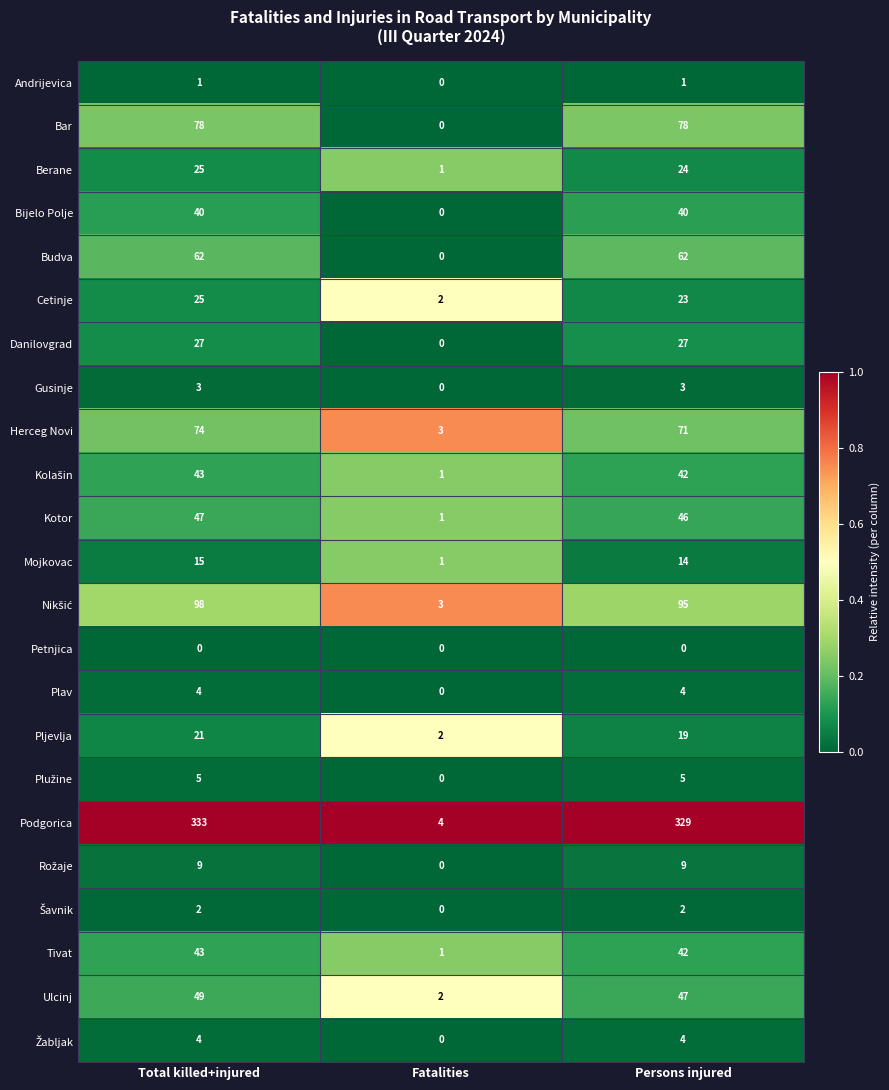

Which label corresponds to the largest value in the chart?

Total killed+injured